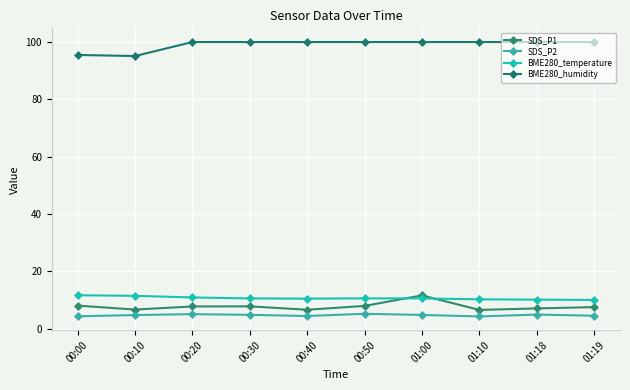

The value of BME280_temperature at 00:00 is 11.7. True or false?

True